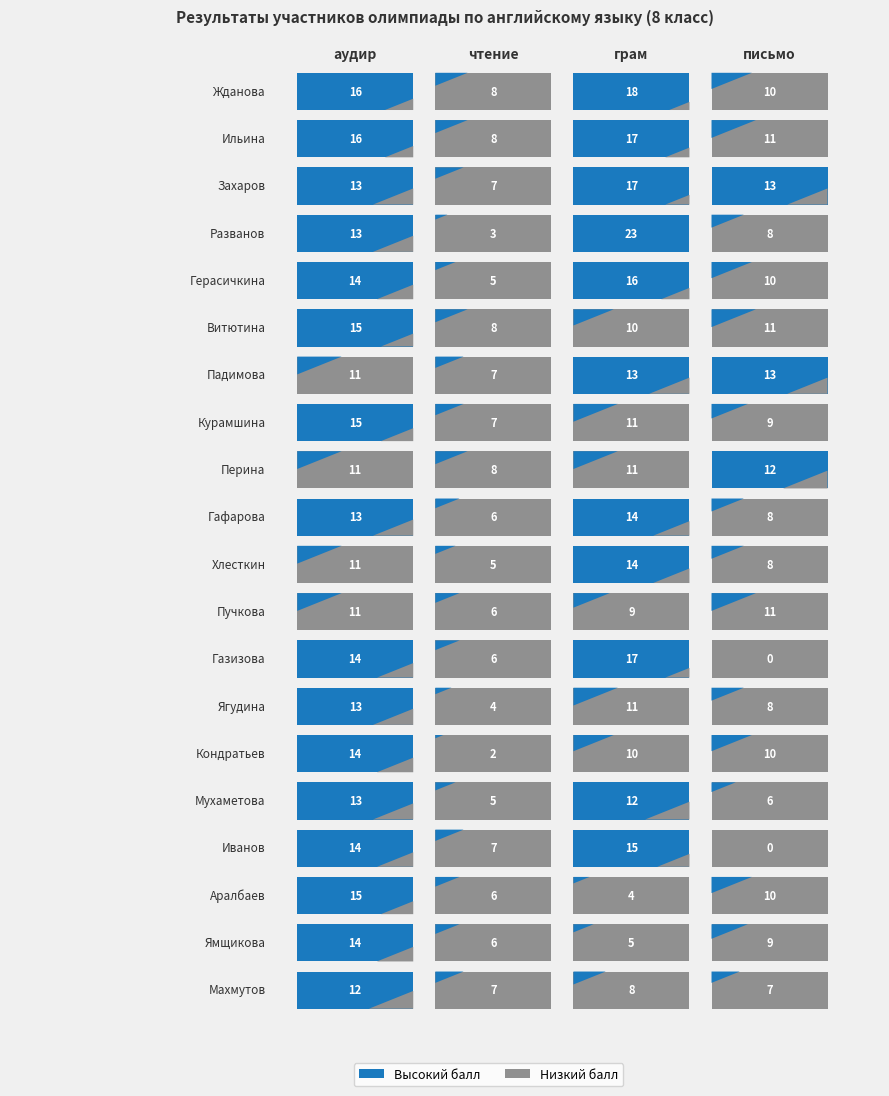

Which series has the largest total across all categories?

аудир